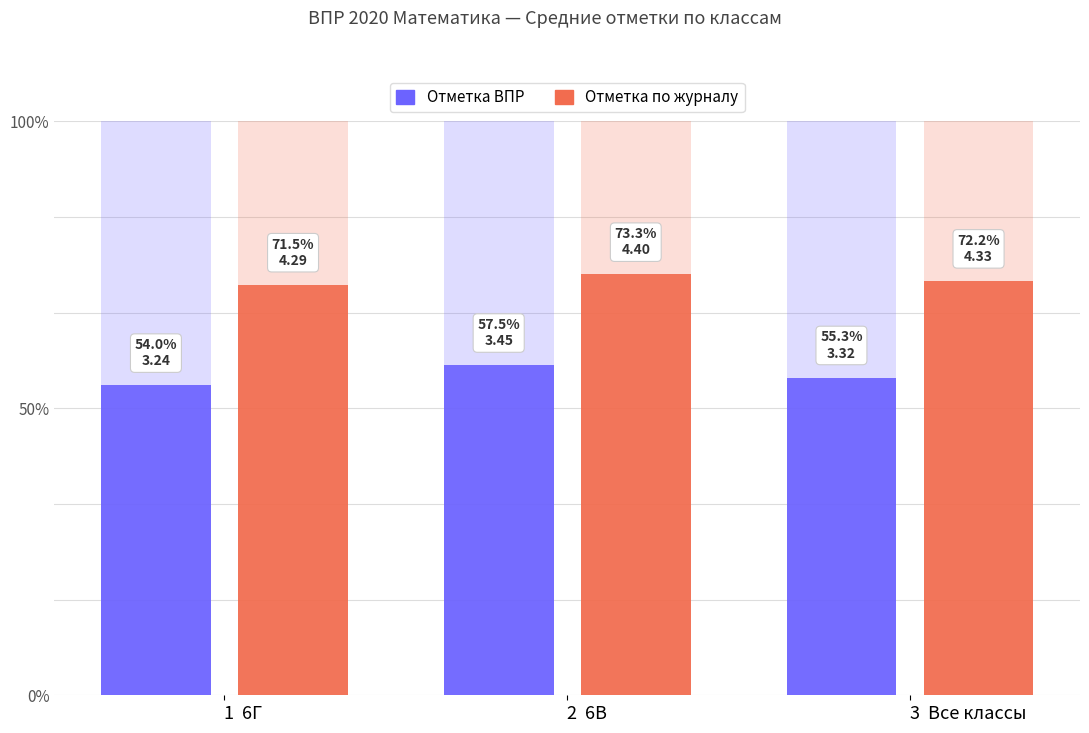

What position from the right is 1  6Г?

3